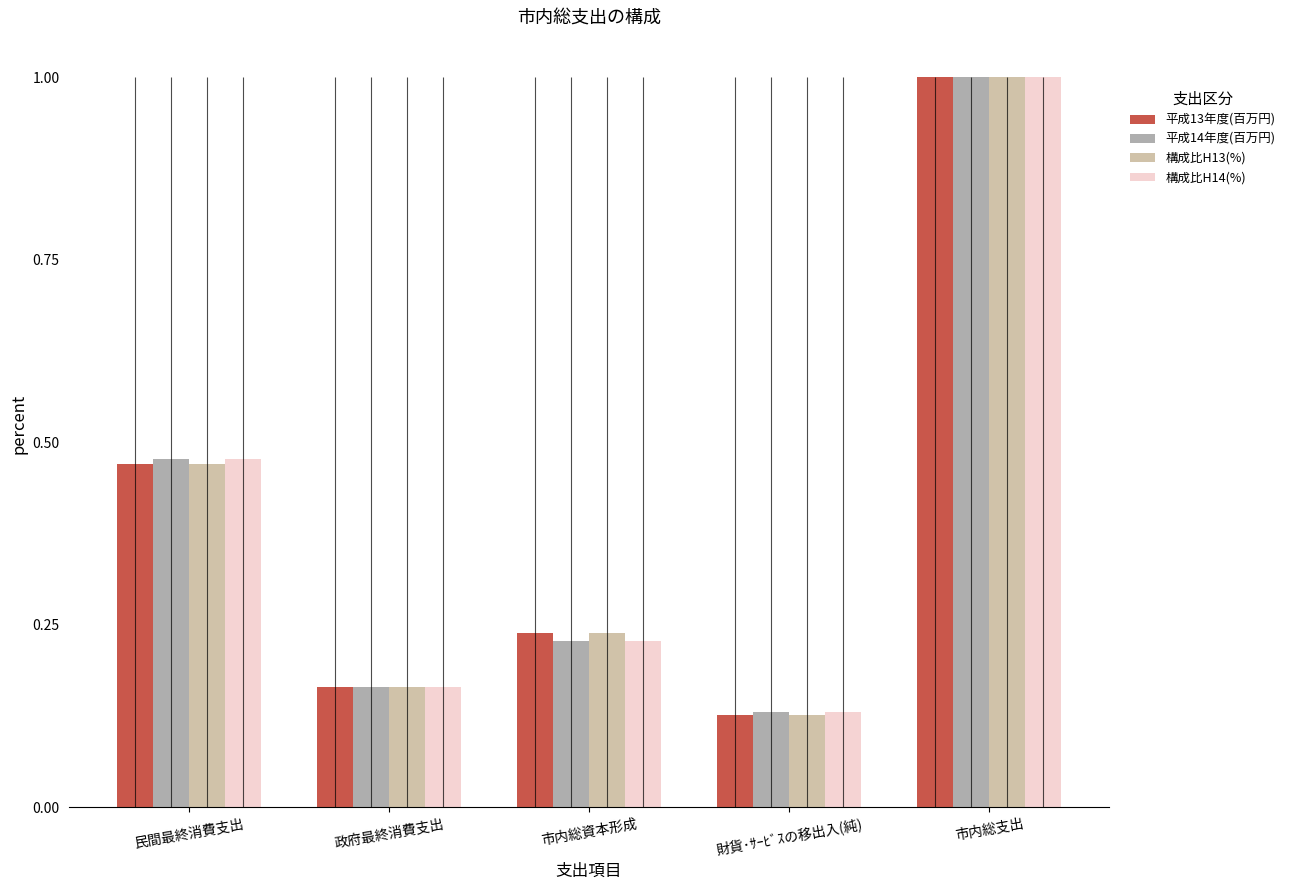

What is the difference between the 構成比H13(%) values at 政府最終消費支出 and 市内総資本形成?

0.1